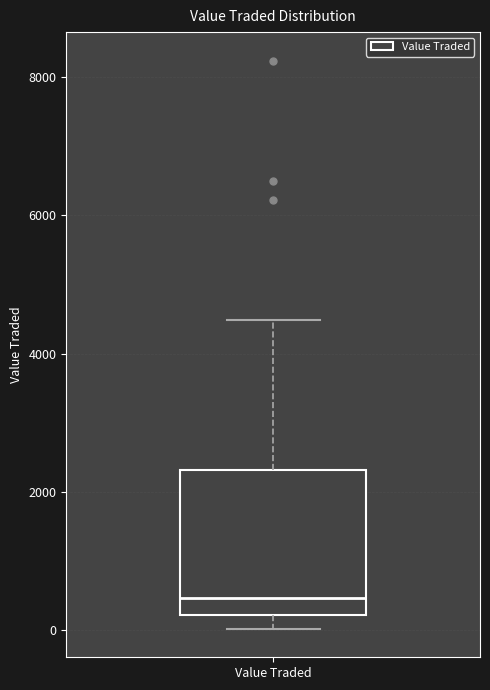

Read this box plot against the y-axis: the position of the median line, the range covered by the box, and the ends of both whiskers. The values are not printed on the chart, so give them approximately, as read against the axis.

median 400, box 200 to 2400, whiskers 0 to 4400